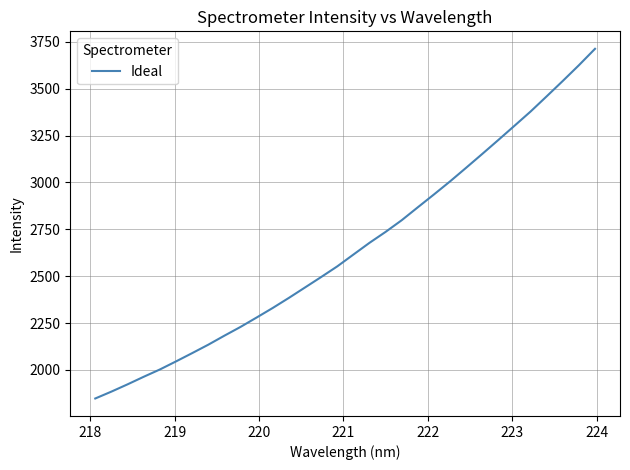

Count the number of values greater than 2615.

16